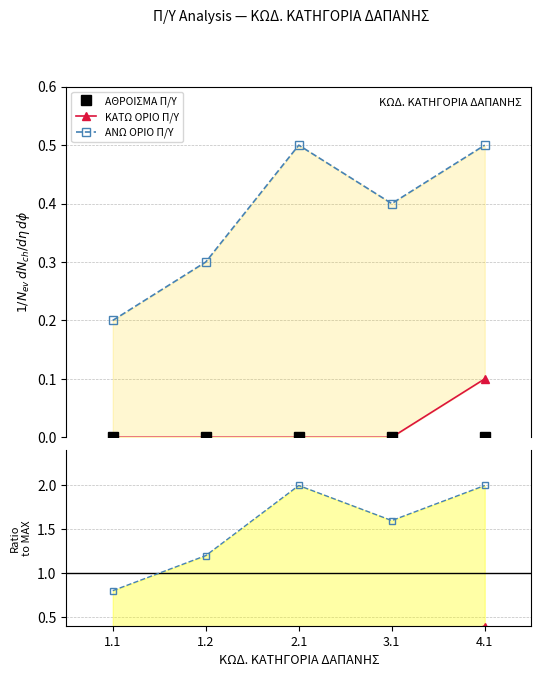

True or false: ΚΑΤΩ ΟΡΙΟ Π/Υ and ΑΘΡΟΙΣΜΑ Π/Υ intersect in this chart.

False